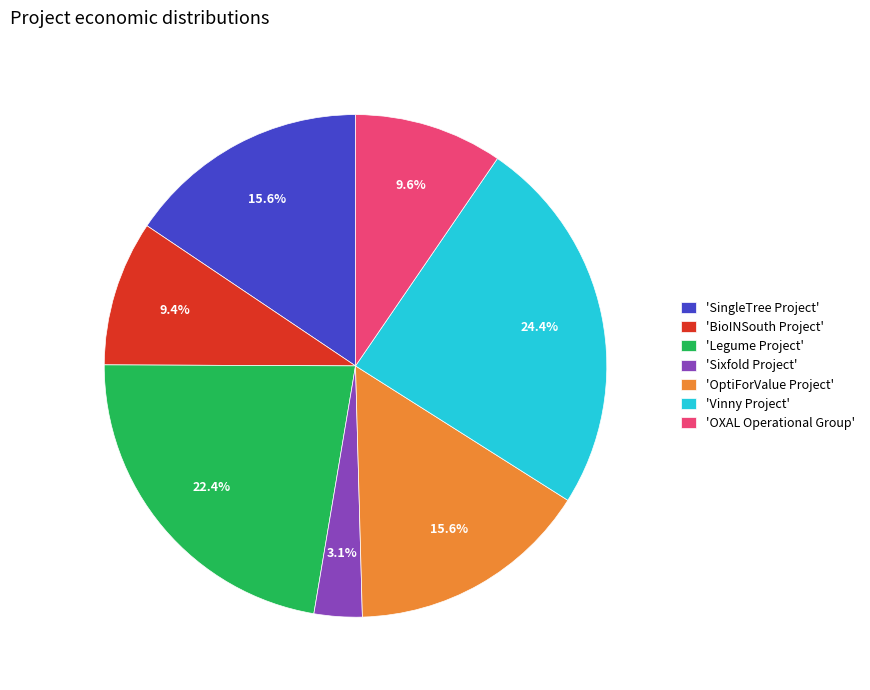

Between 'SingleTree Project' and 'Legume Project', which is larger?

'Legume Project'